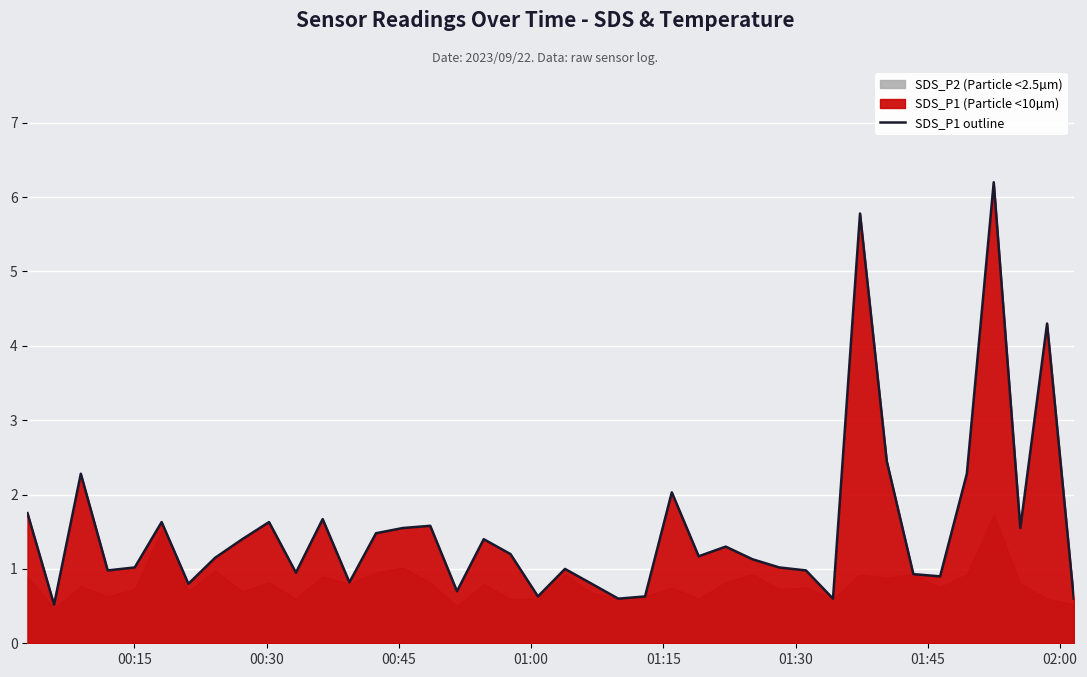

How many interior local valleys (lower than both neighbors) does the data have?

12